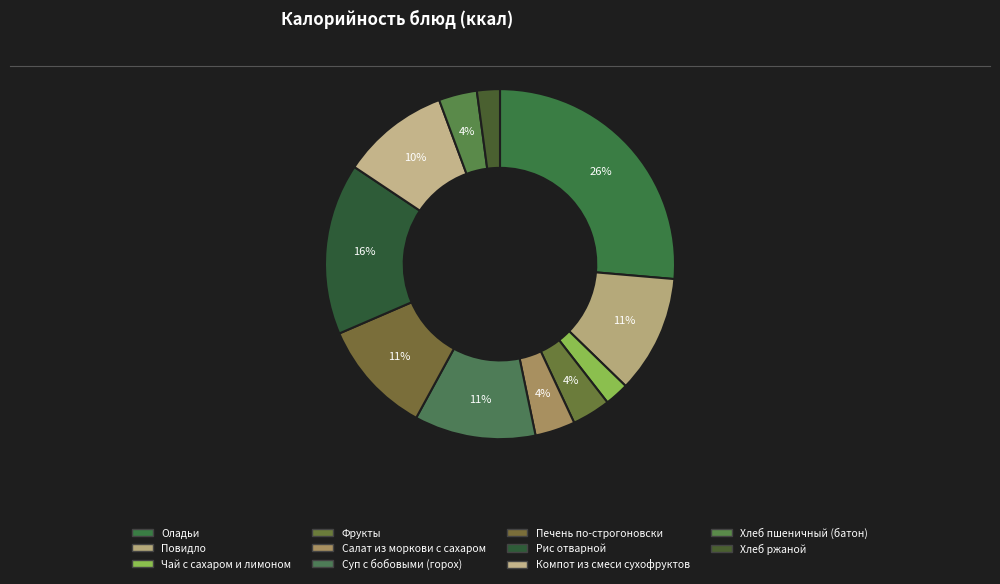

To the nearest percent, what is the difference between the largest and smallest slice percentages?

24%